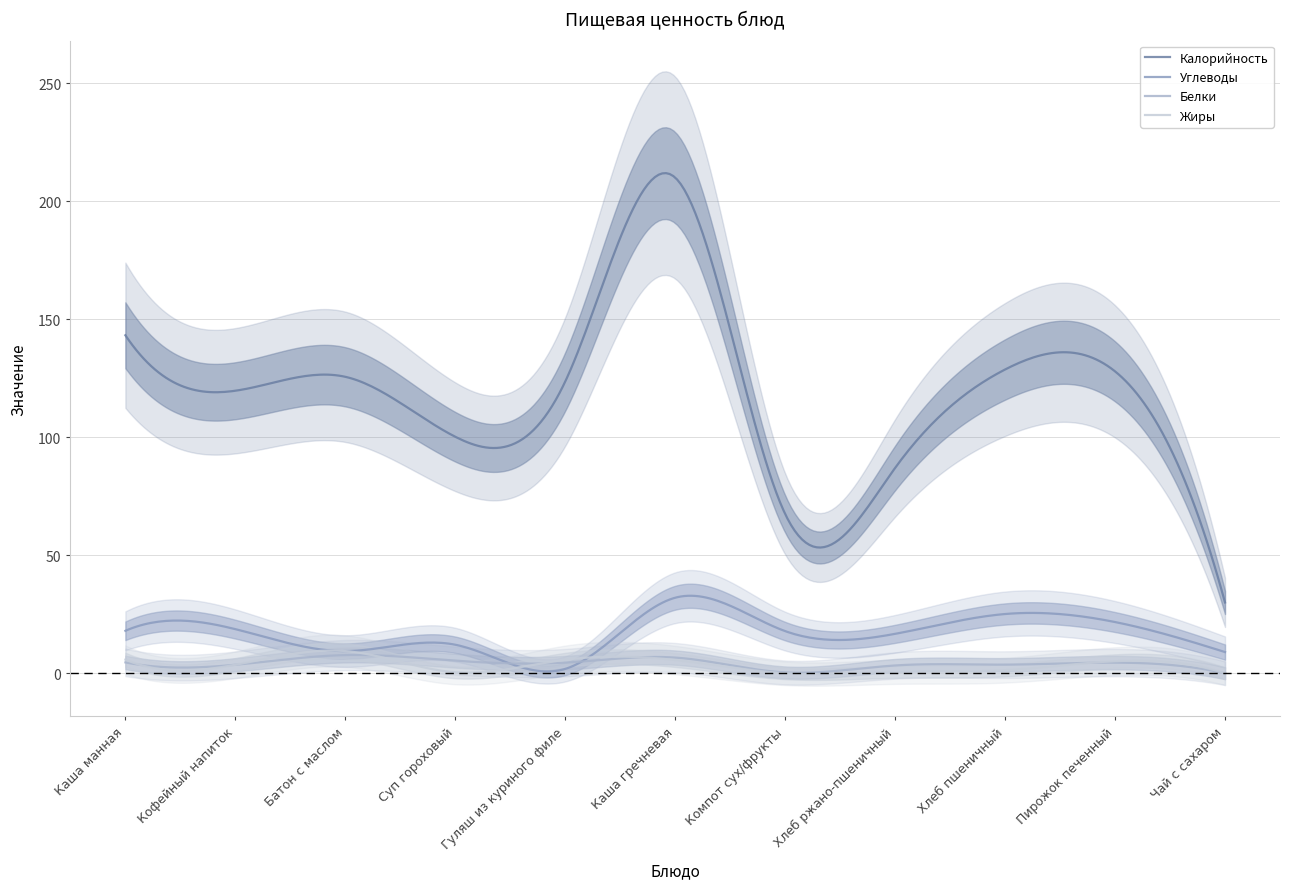

After their last crossing, which series has the higher values: Жиры or Углеводы?

Углеводы